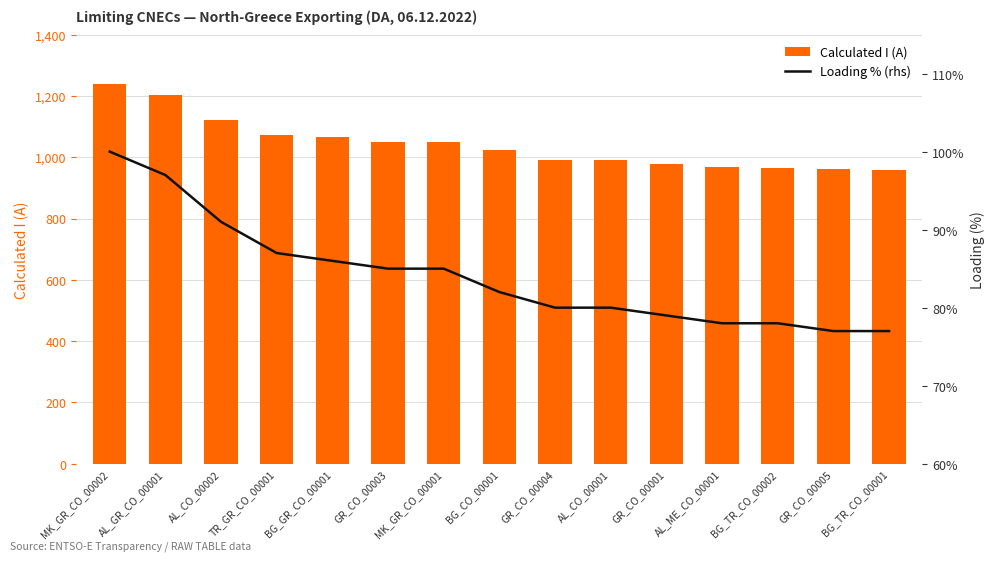

At which label does Calculated I (A) reach its peak?

MK_GR_CO_00002